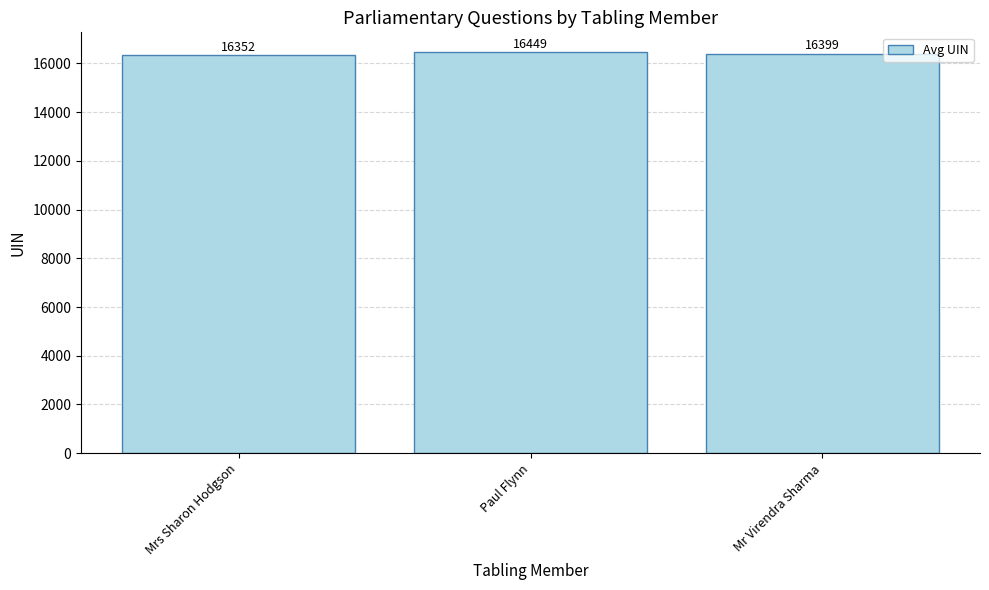

What position from the right is Paul Flynn?

2